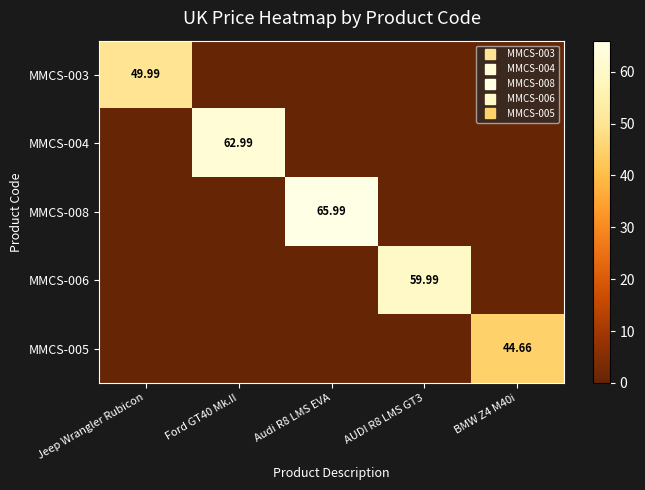

The MMCS-004 series shows 23.7 at AUDI R8 LMS GT3. True or false?

False